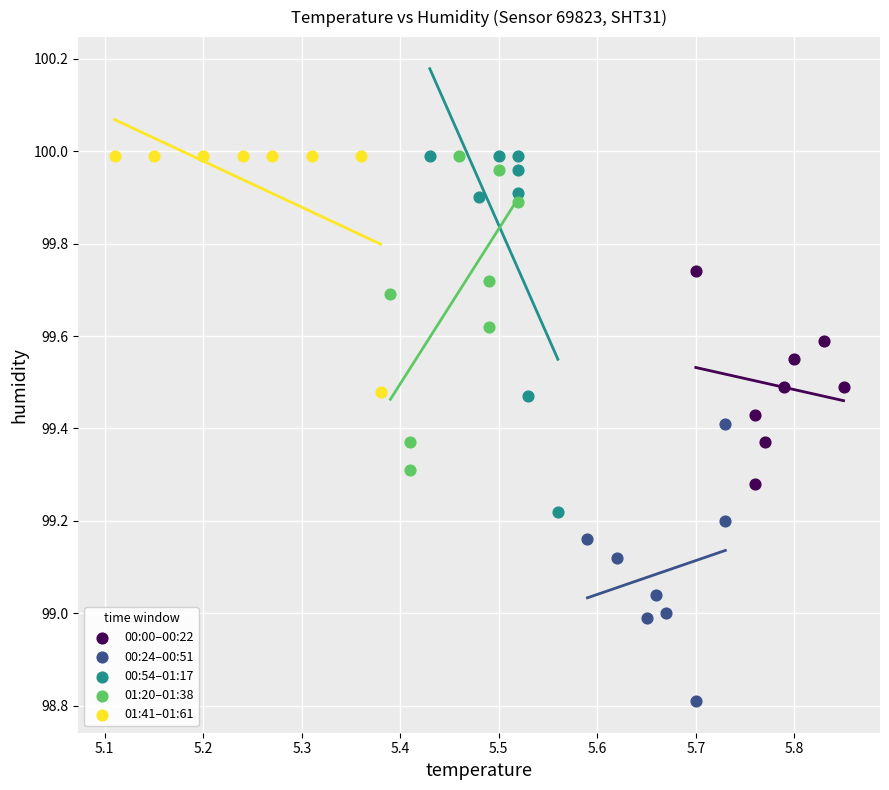

Which series contains the lowest Y value?

00:24–00:51